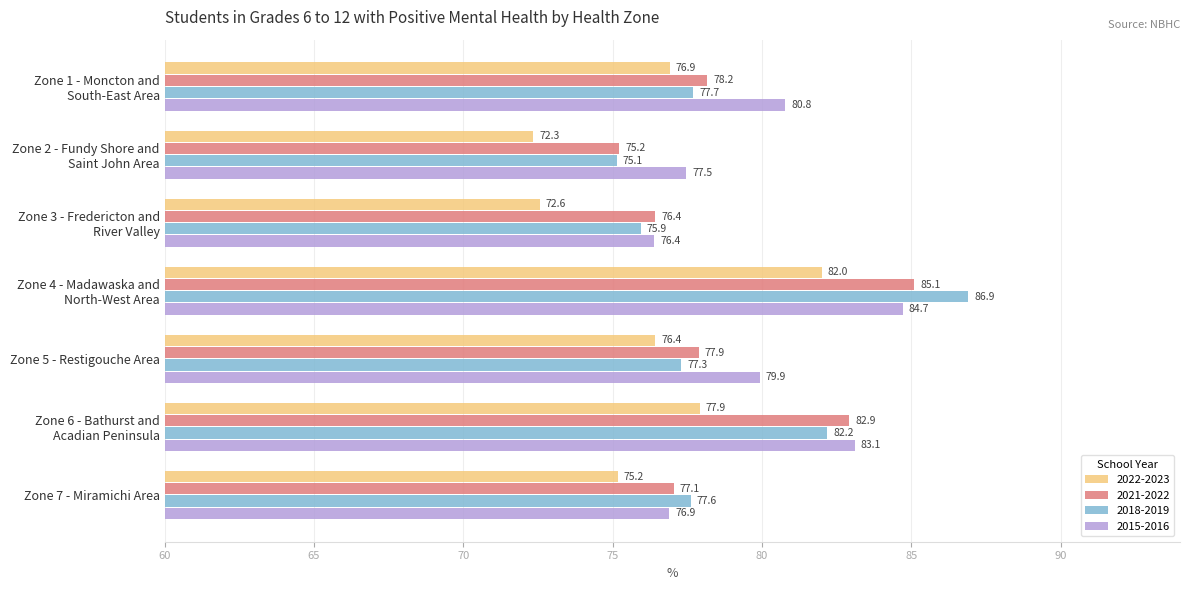

What is the spread (max minus min) of values at Zone 7 - Miramichi Area?

2.4